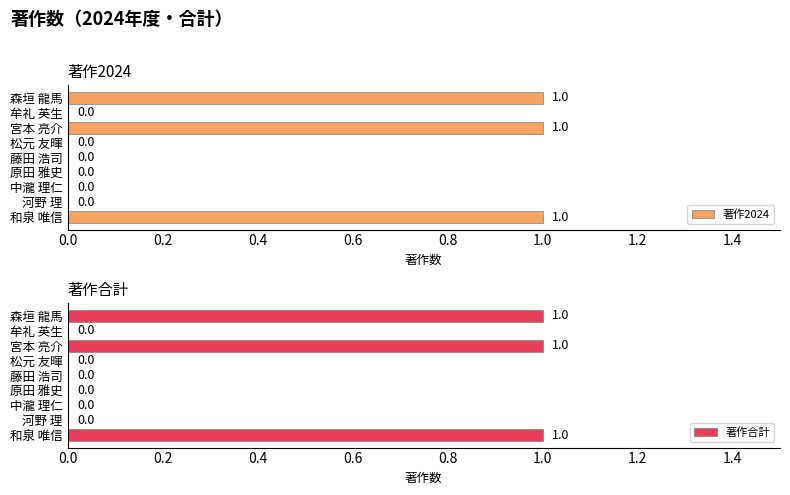

True or false: 著作2024 has a value of 1 at 宮本 亮介.

True